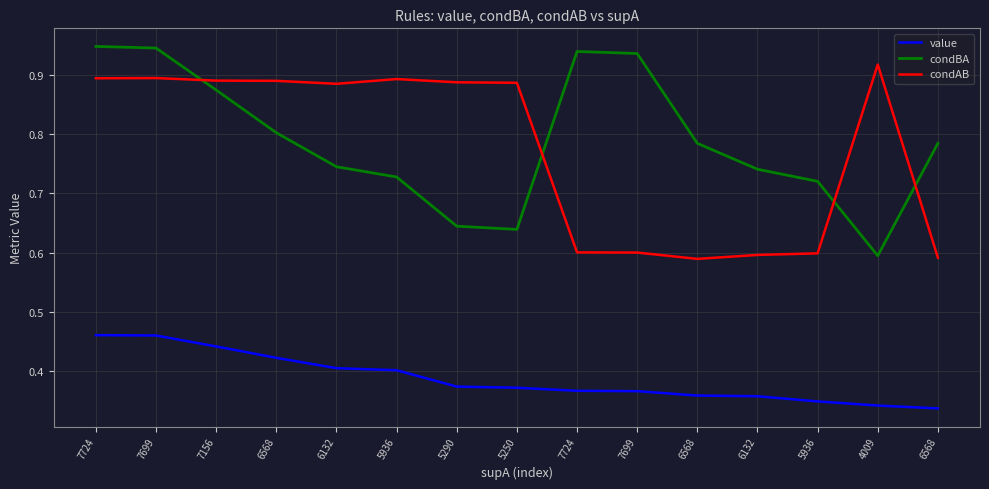

Reading left to right, extract all data points from this chart.

value: 0.5	0.5	0.4	0.4	0.4	0.4	0.4	0.4	0.4	0.4	0.4	0.4	0.3	0.3	0.3
condBA: 0.9	0.9	0.9	0.8	0.7	0.7	0.6	0.6	0.9	0.9	0.8	0.7	0.7	0.6	0.8
condAB: 0.9	0.9	0.9	0.9	0.9	0.9	0.9	0.9	0.6	0.6	0.6	0.6	0.6	0.9	0.6